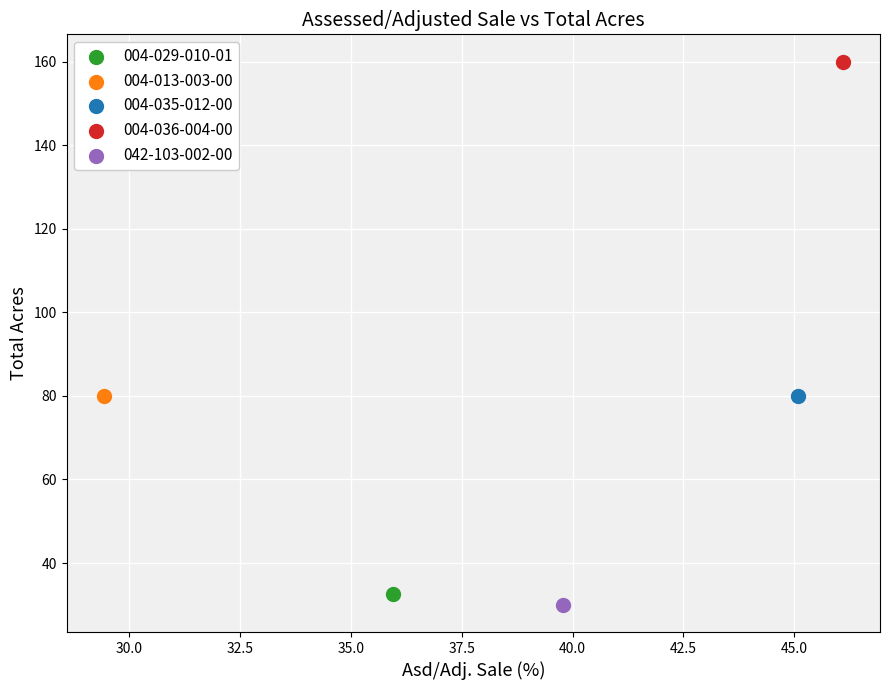

What are all the series names shown in the legend?

004-029-010-01, 004-013-003-00, 004-035-012-00, 004-036-004-00, 042-103-002-00